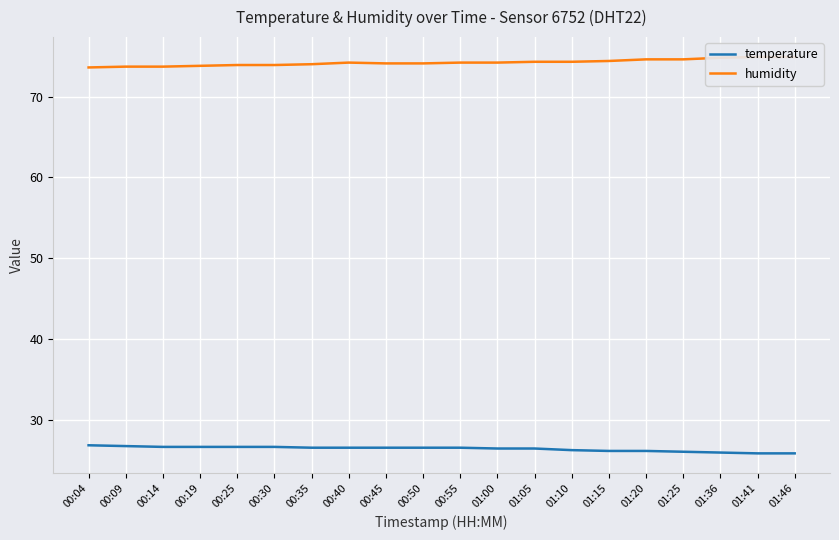

What is the difference between the second highest and second lowest values in the temperature series?

0.9